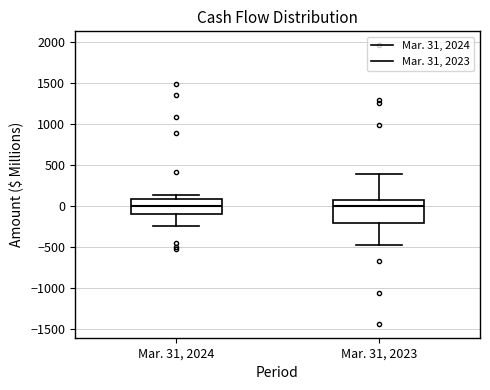

Which box is the tallest, from its lower edge to its upper edge?

Mar. 31, 2023